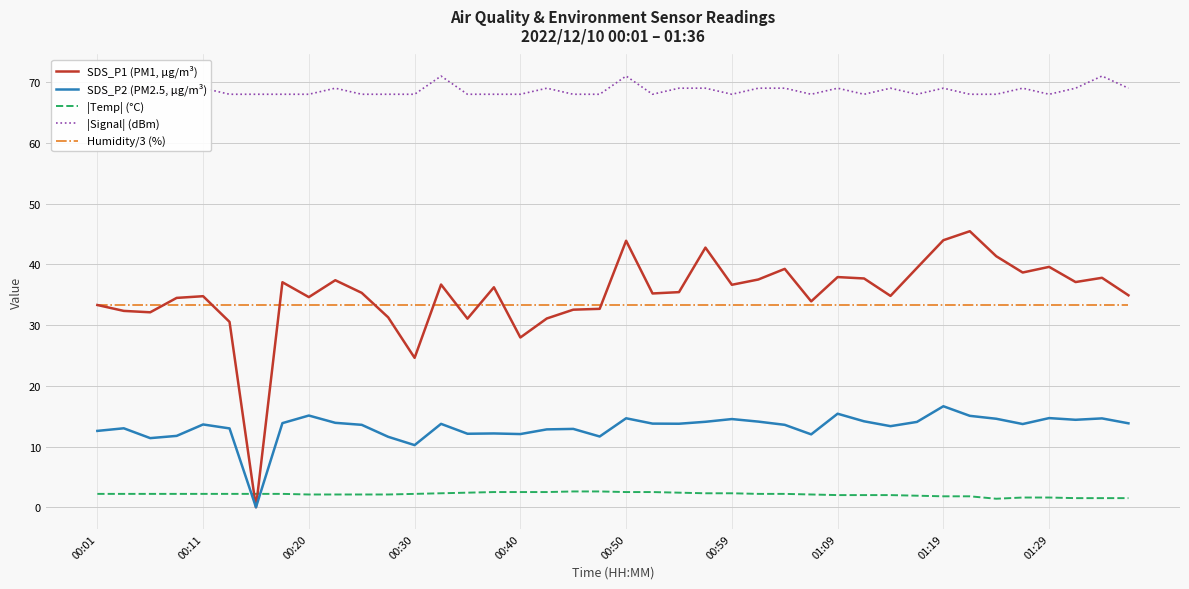

True or false: SDS_P2 (PM2.5, µg/m³) and Humidity/3 (%) cross at least once.

False